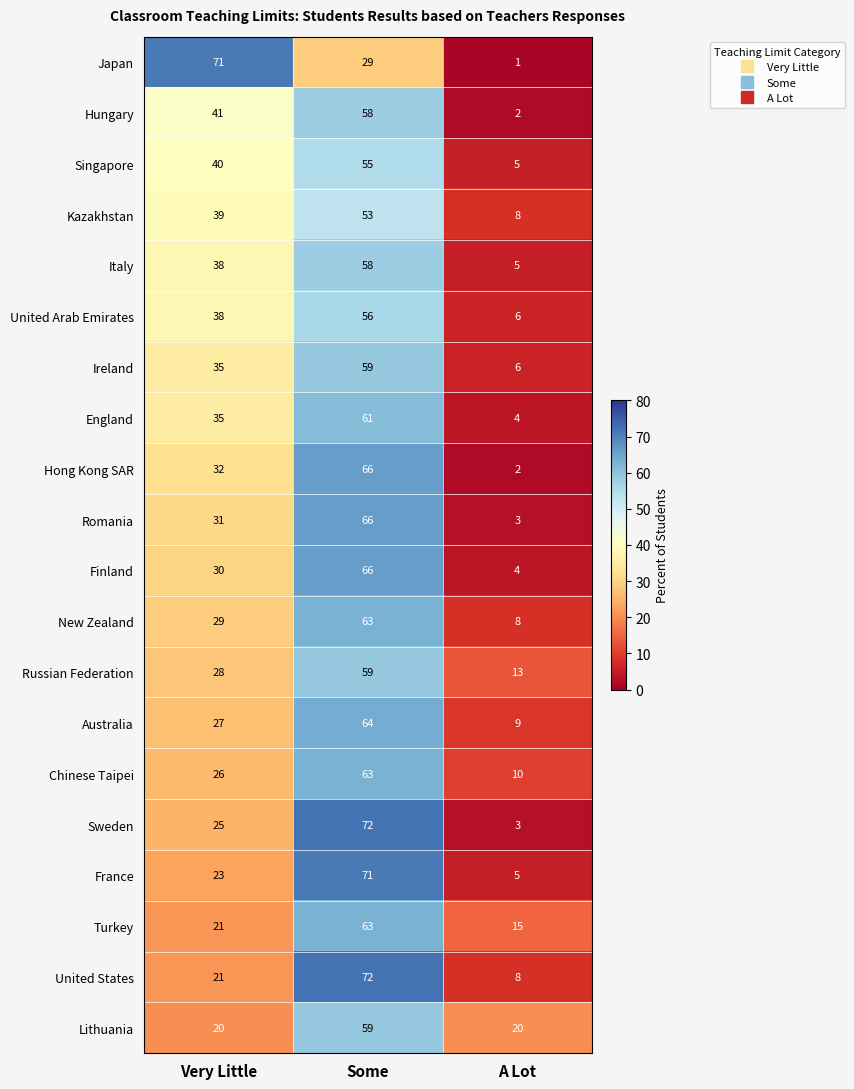

List the labels in order of Russian Federation value, smallest first.

A Lot, Very Little, Some